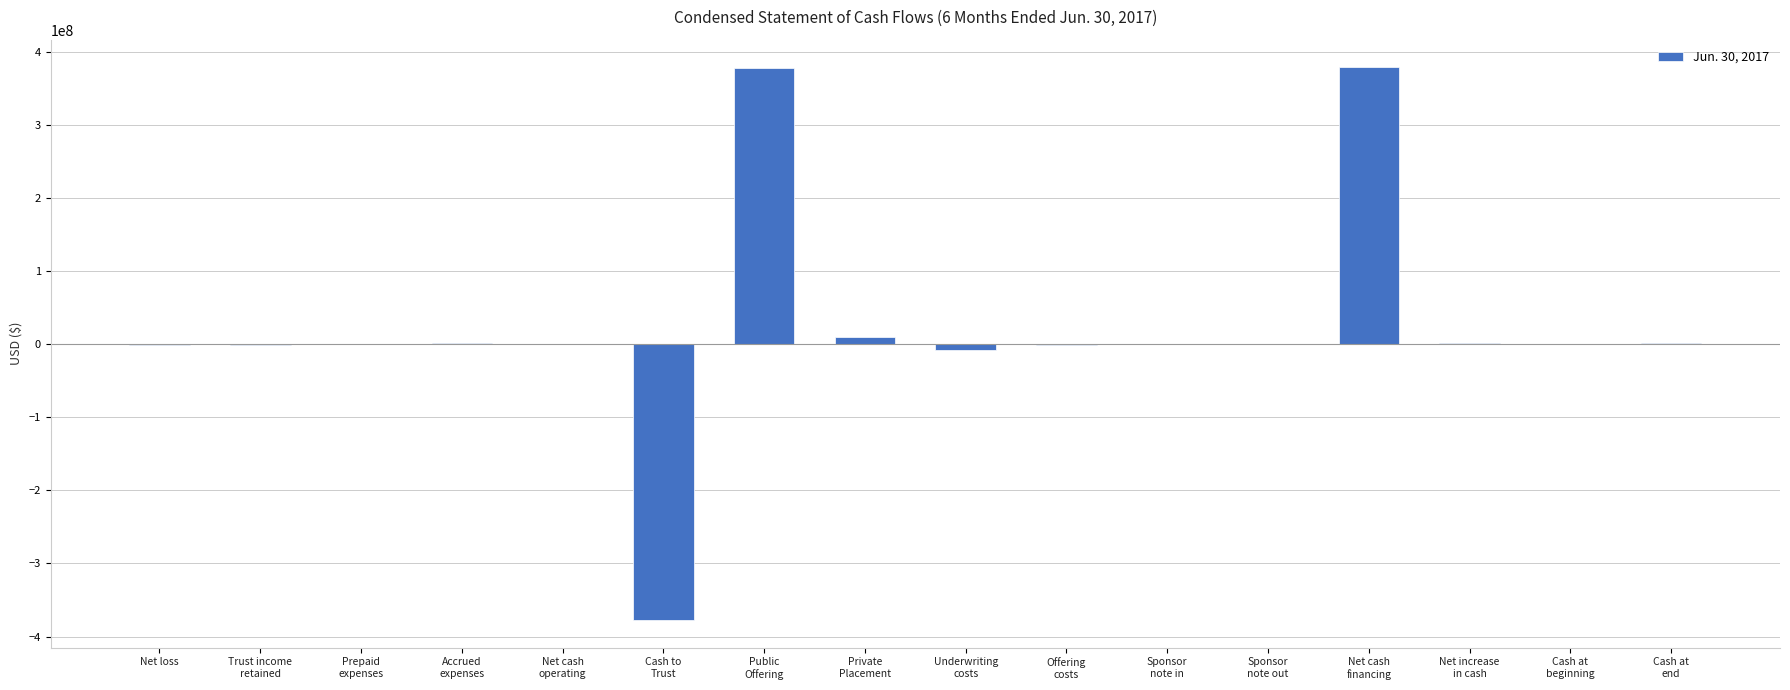

What is the sum of all values?

381403844